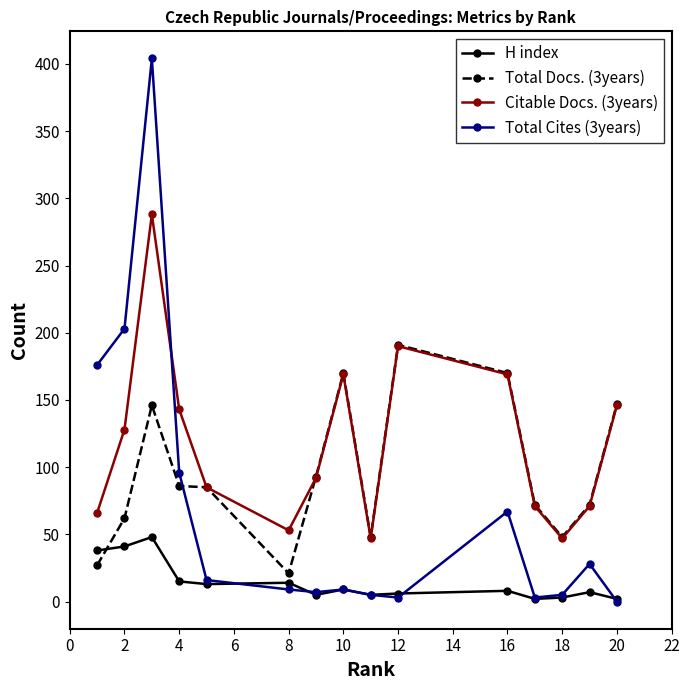

Rank the series by their average value, from highest to lowest.

Citable Docs. (3years), Total Docs. (3years), Total Cites (3years), H index